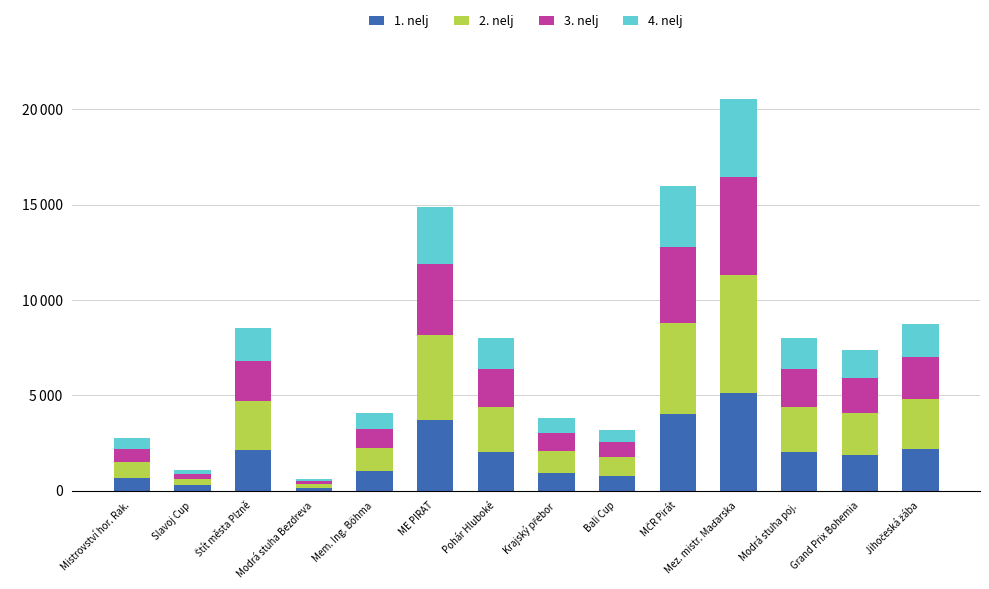

What are all the series names shown in the legend?

1. nelj, 2. nelj, 3. nelj, 4. nelj